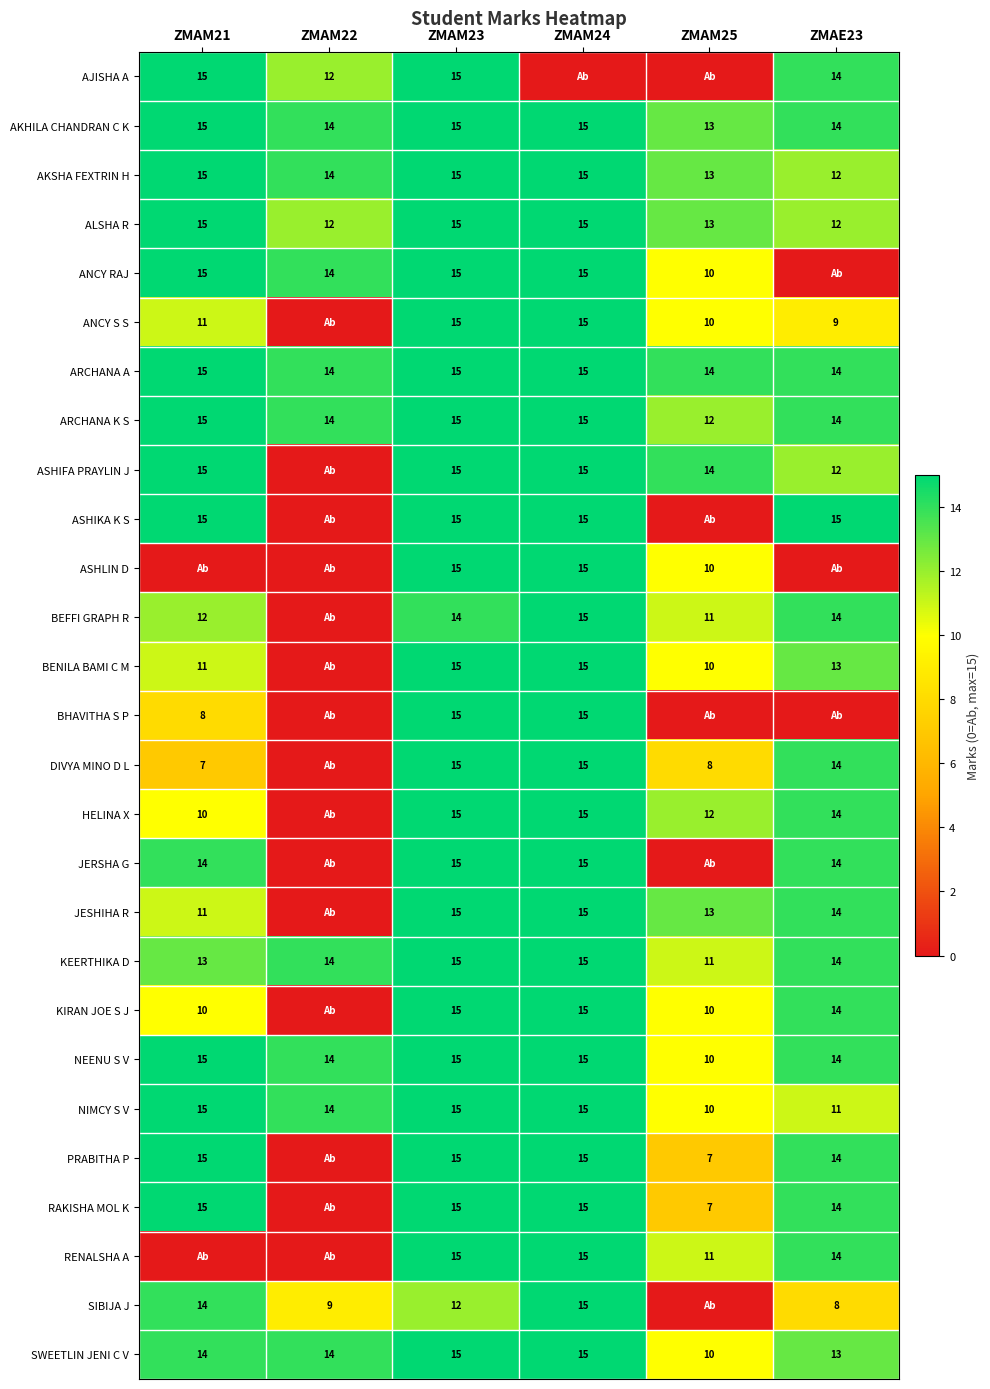

What is the total value across all series at ZMAM23?

401